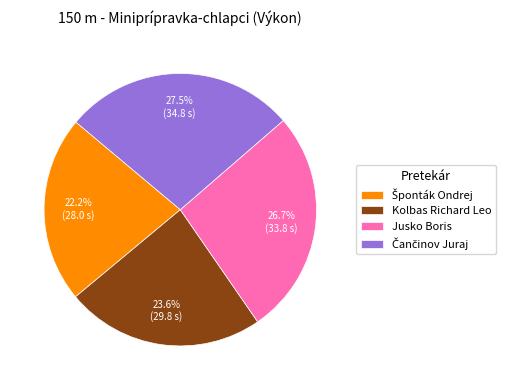

The Jusko Boris slice represents 15% of the pie. True or false?

False